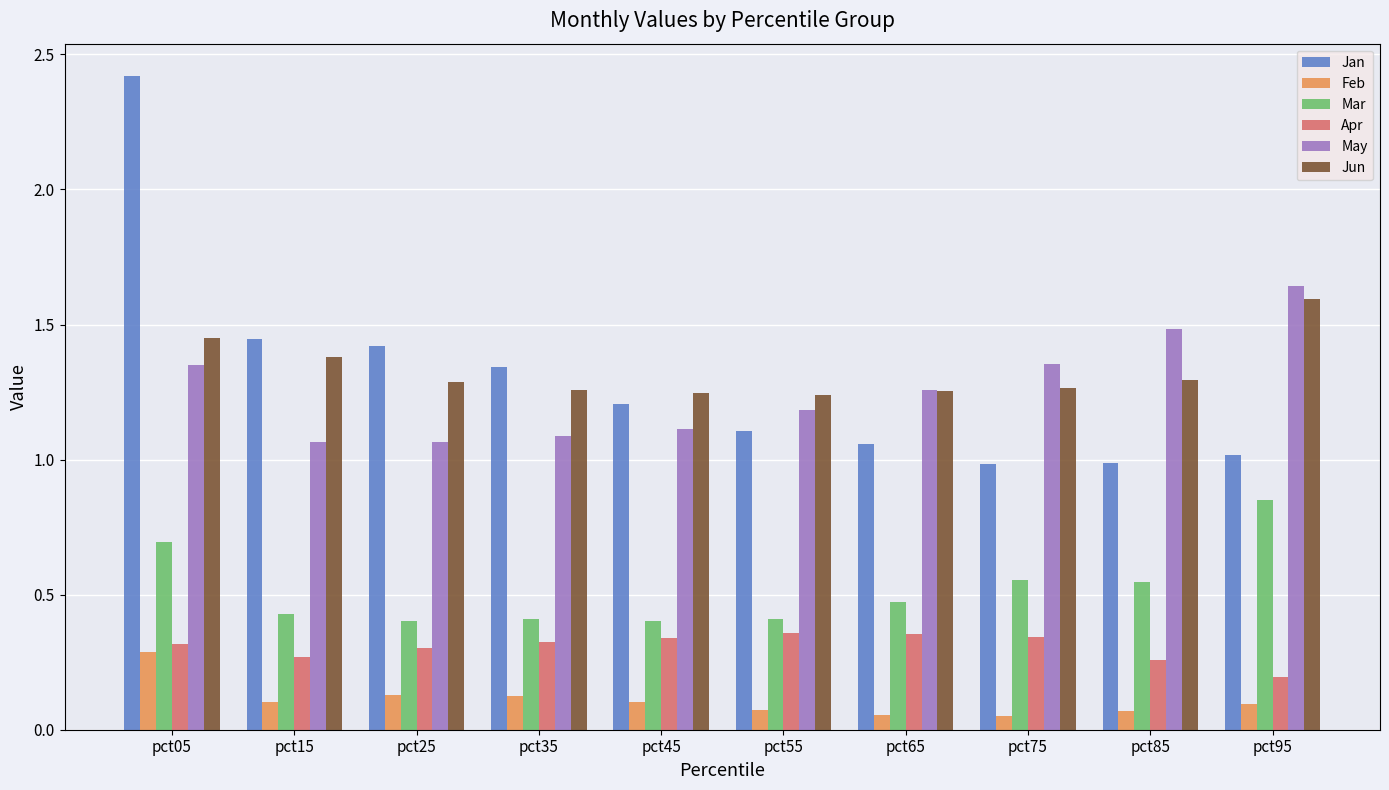

At which label is Apr closest to 0?

pct95